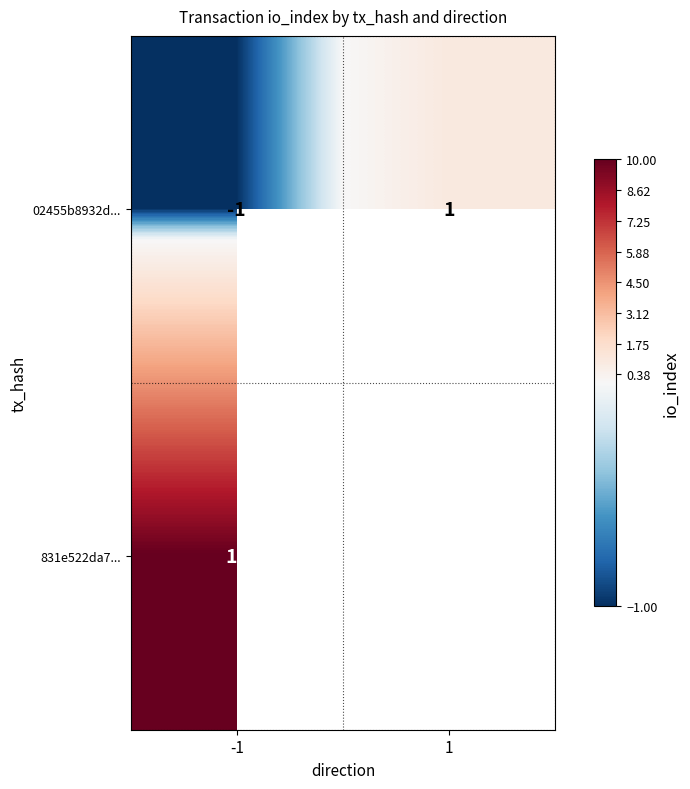

Is it true that 02455b8932d... equals 0 at -1?

False